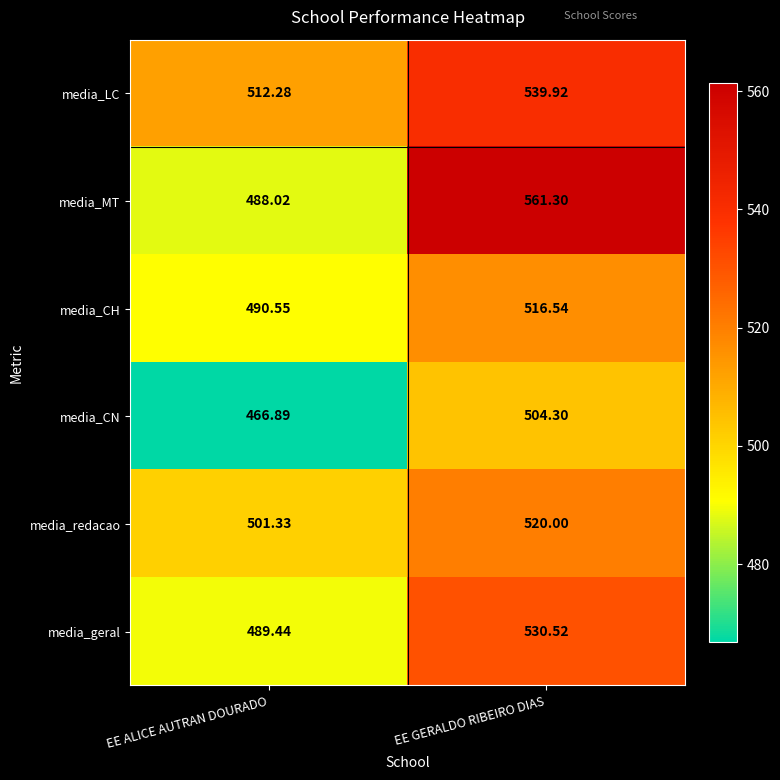

Where is media_redacao nearest to the value 510?

EE ALICE AUTRAN DOURADO